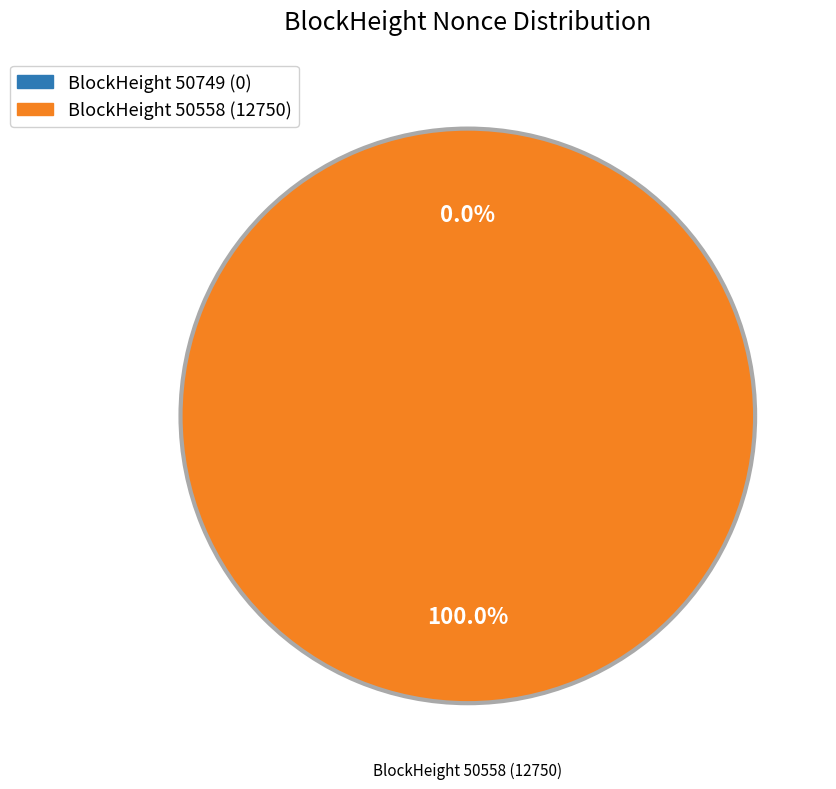

The 50749 slice represents 0% of the pie. True or false?

True